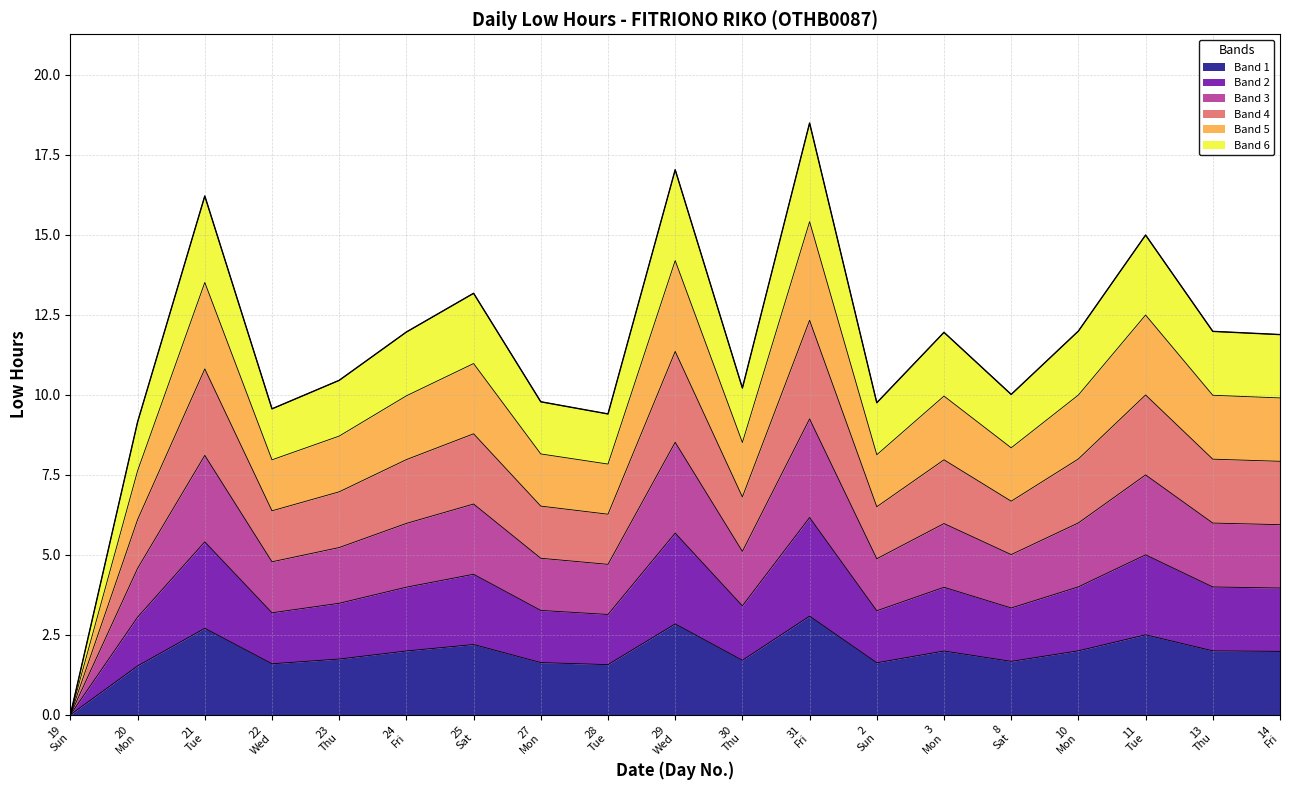

How many values are above zero?

18